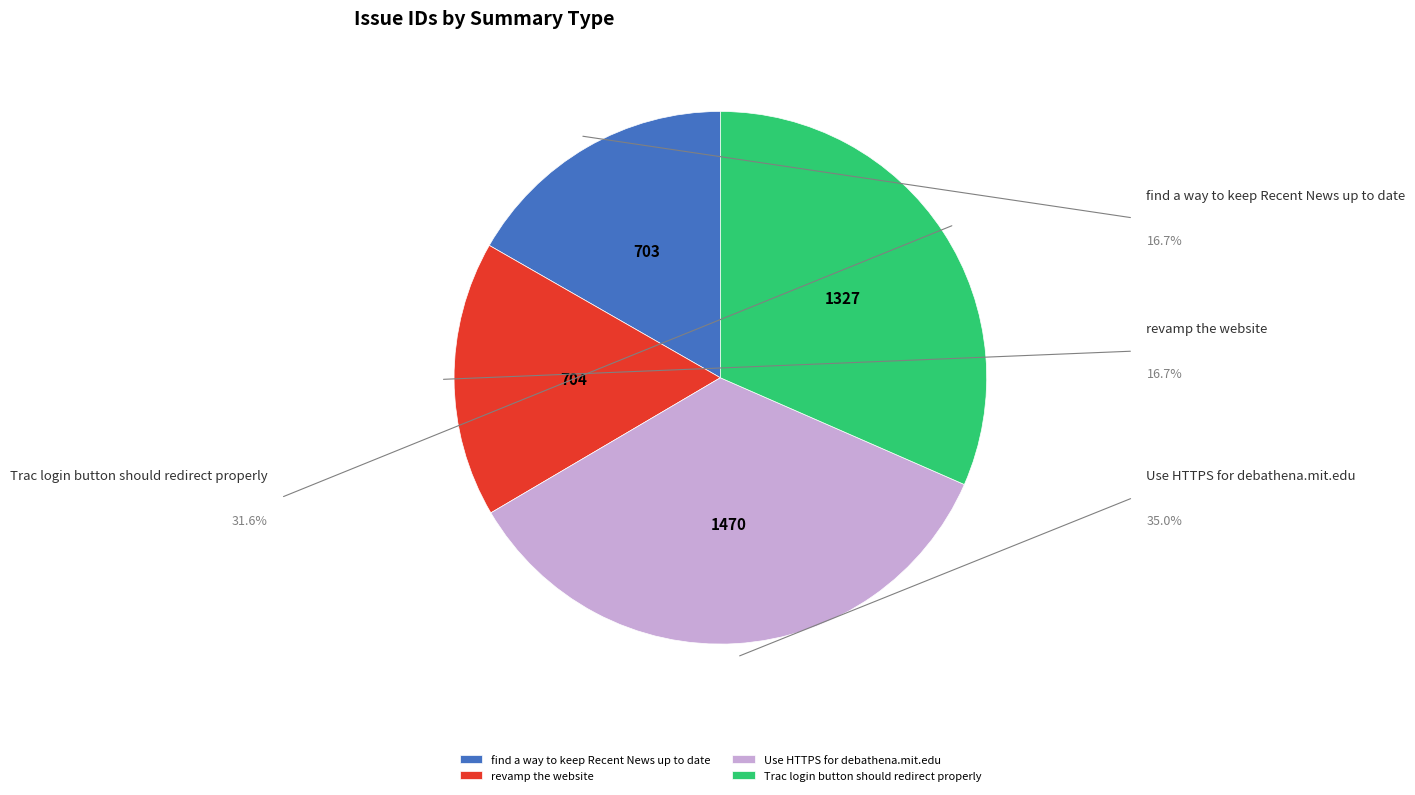

To the nearest percent, what is the difference between the largest and smallest slice percentages?

18%